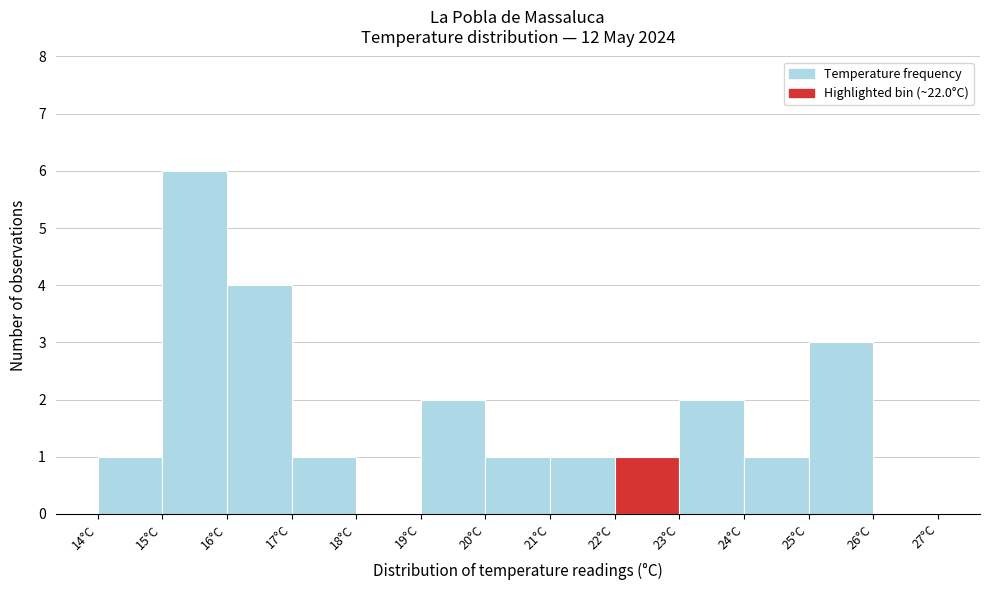

What is the height of the bar covering 21 to 22 on the x-axis? The values are not printed on the chart, so give them approximately, as read against the axis.

1